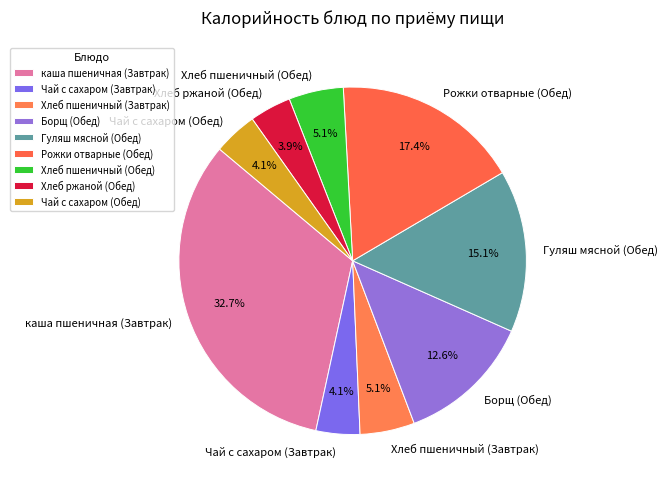

The Хлеб пшеничный (Обед) slice represents 11% of the pie. True or false?

False